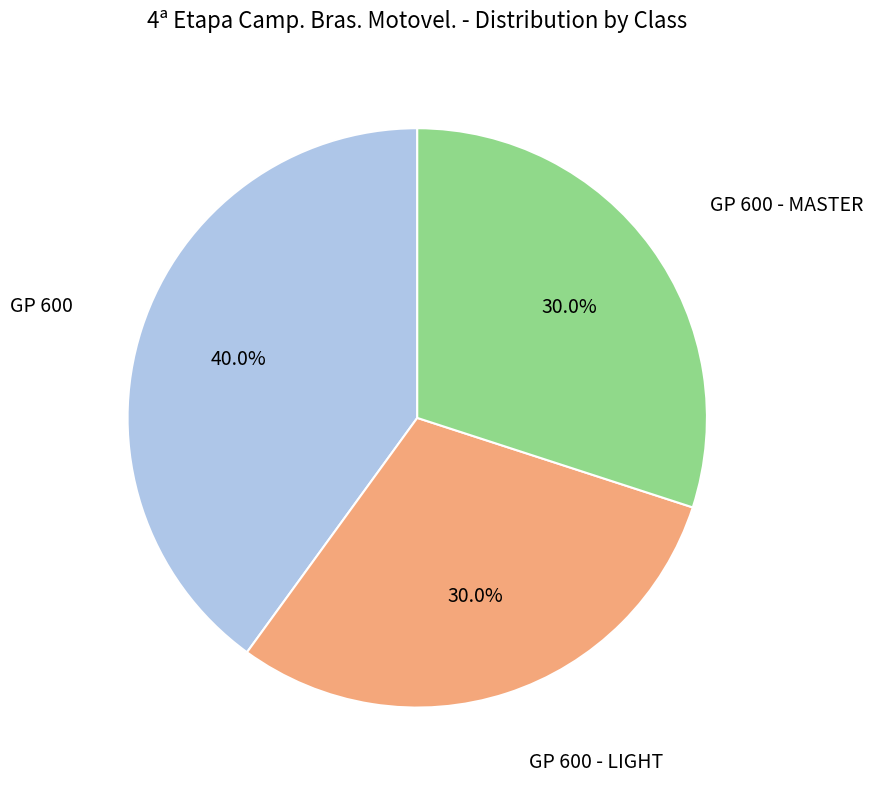

Does any single category account for the majority?

No